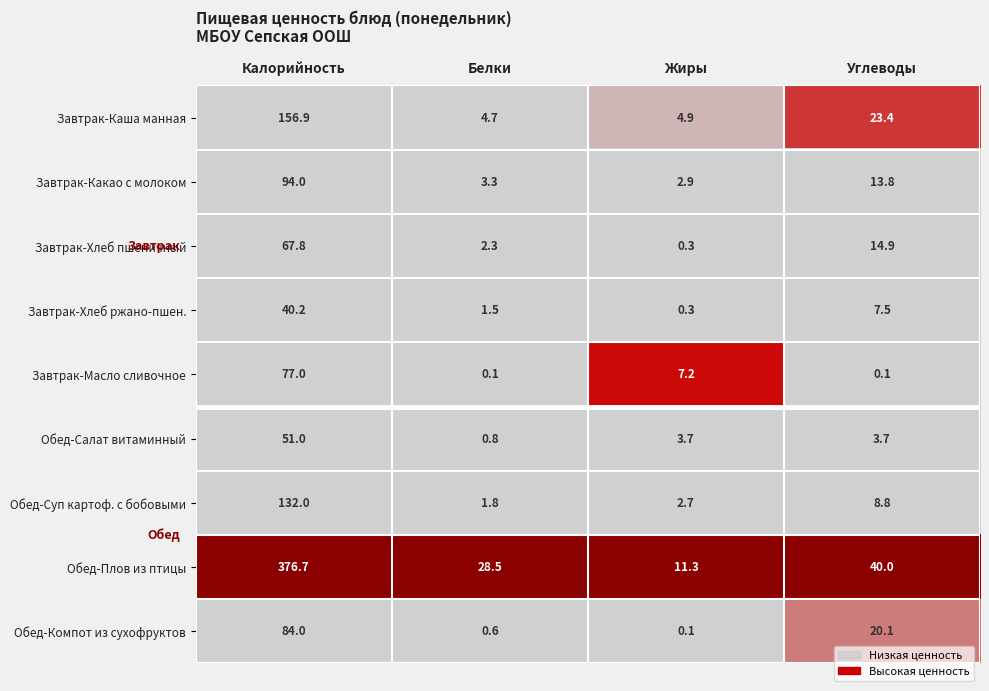

The Обед-Суп картоф. с бобовыми series shows 2.8 at Белки. True or false?

False